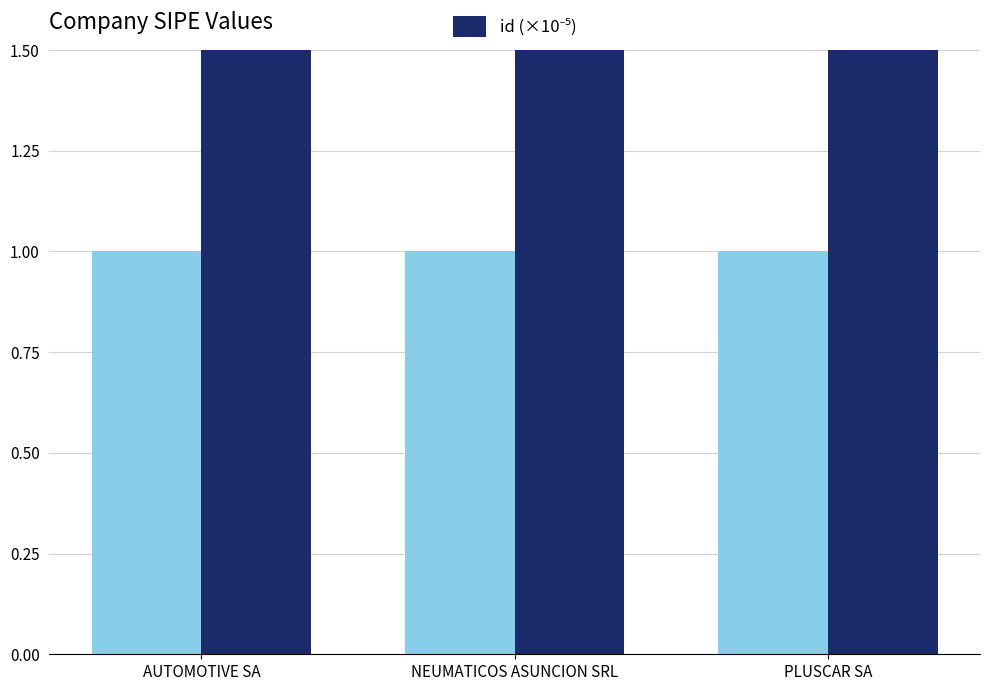

How many values are between 3 and 4?

3